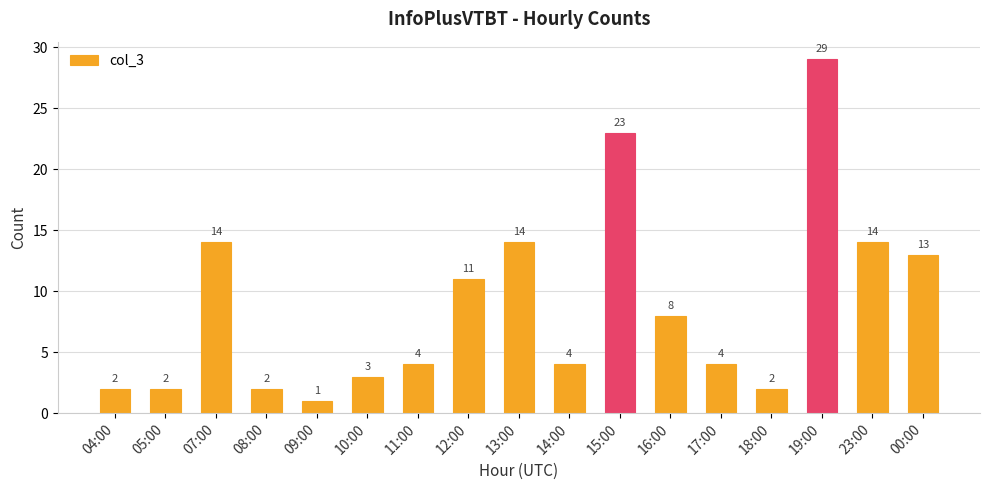

What is the change in value from 07:00 to 09:00?

-13